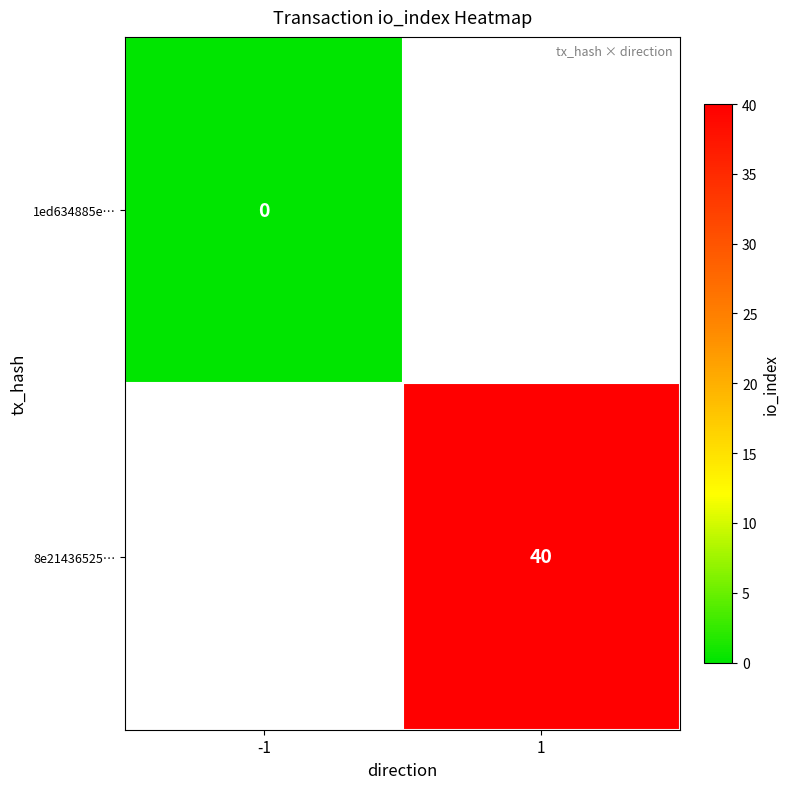

The 8e21436525… series shows 40.0 at 1. True or false?

True